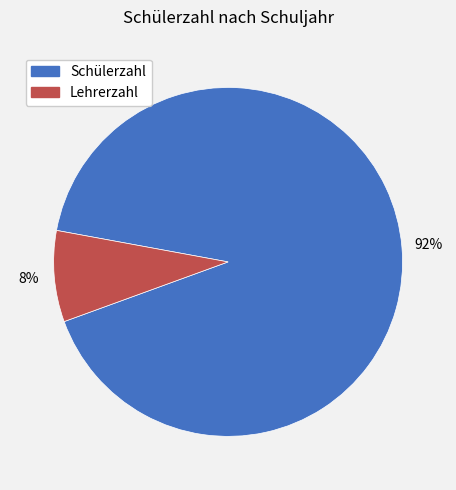

Does any single category account for the majority?

Yes